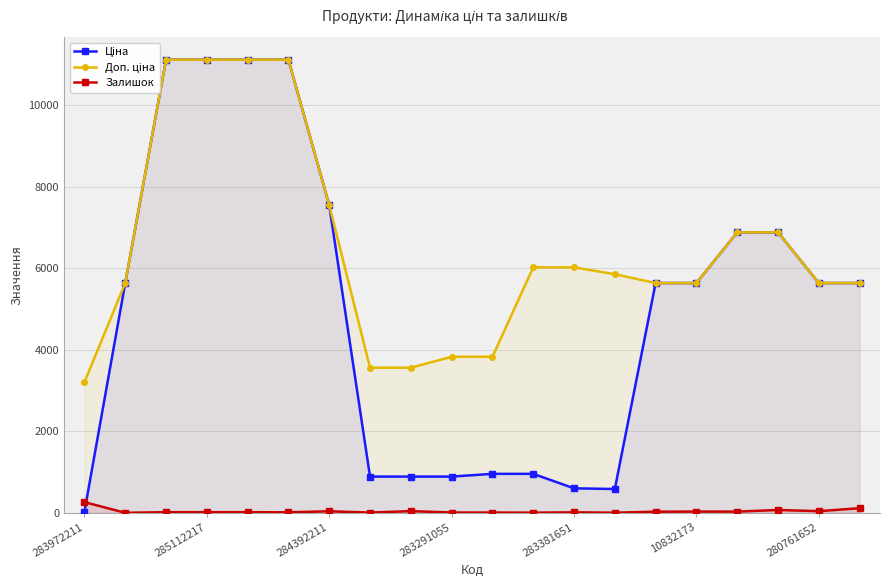

The Залишок series shows 32 at 10832173. True or false?

True